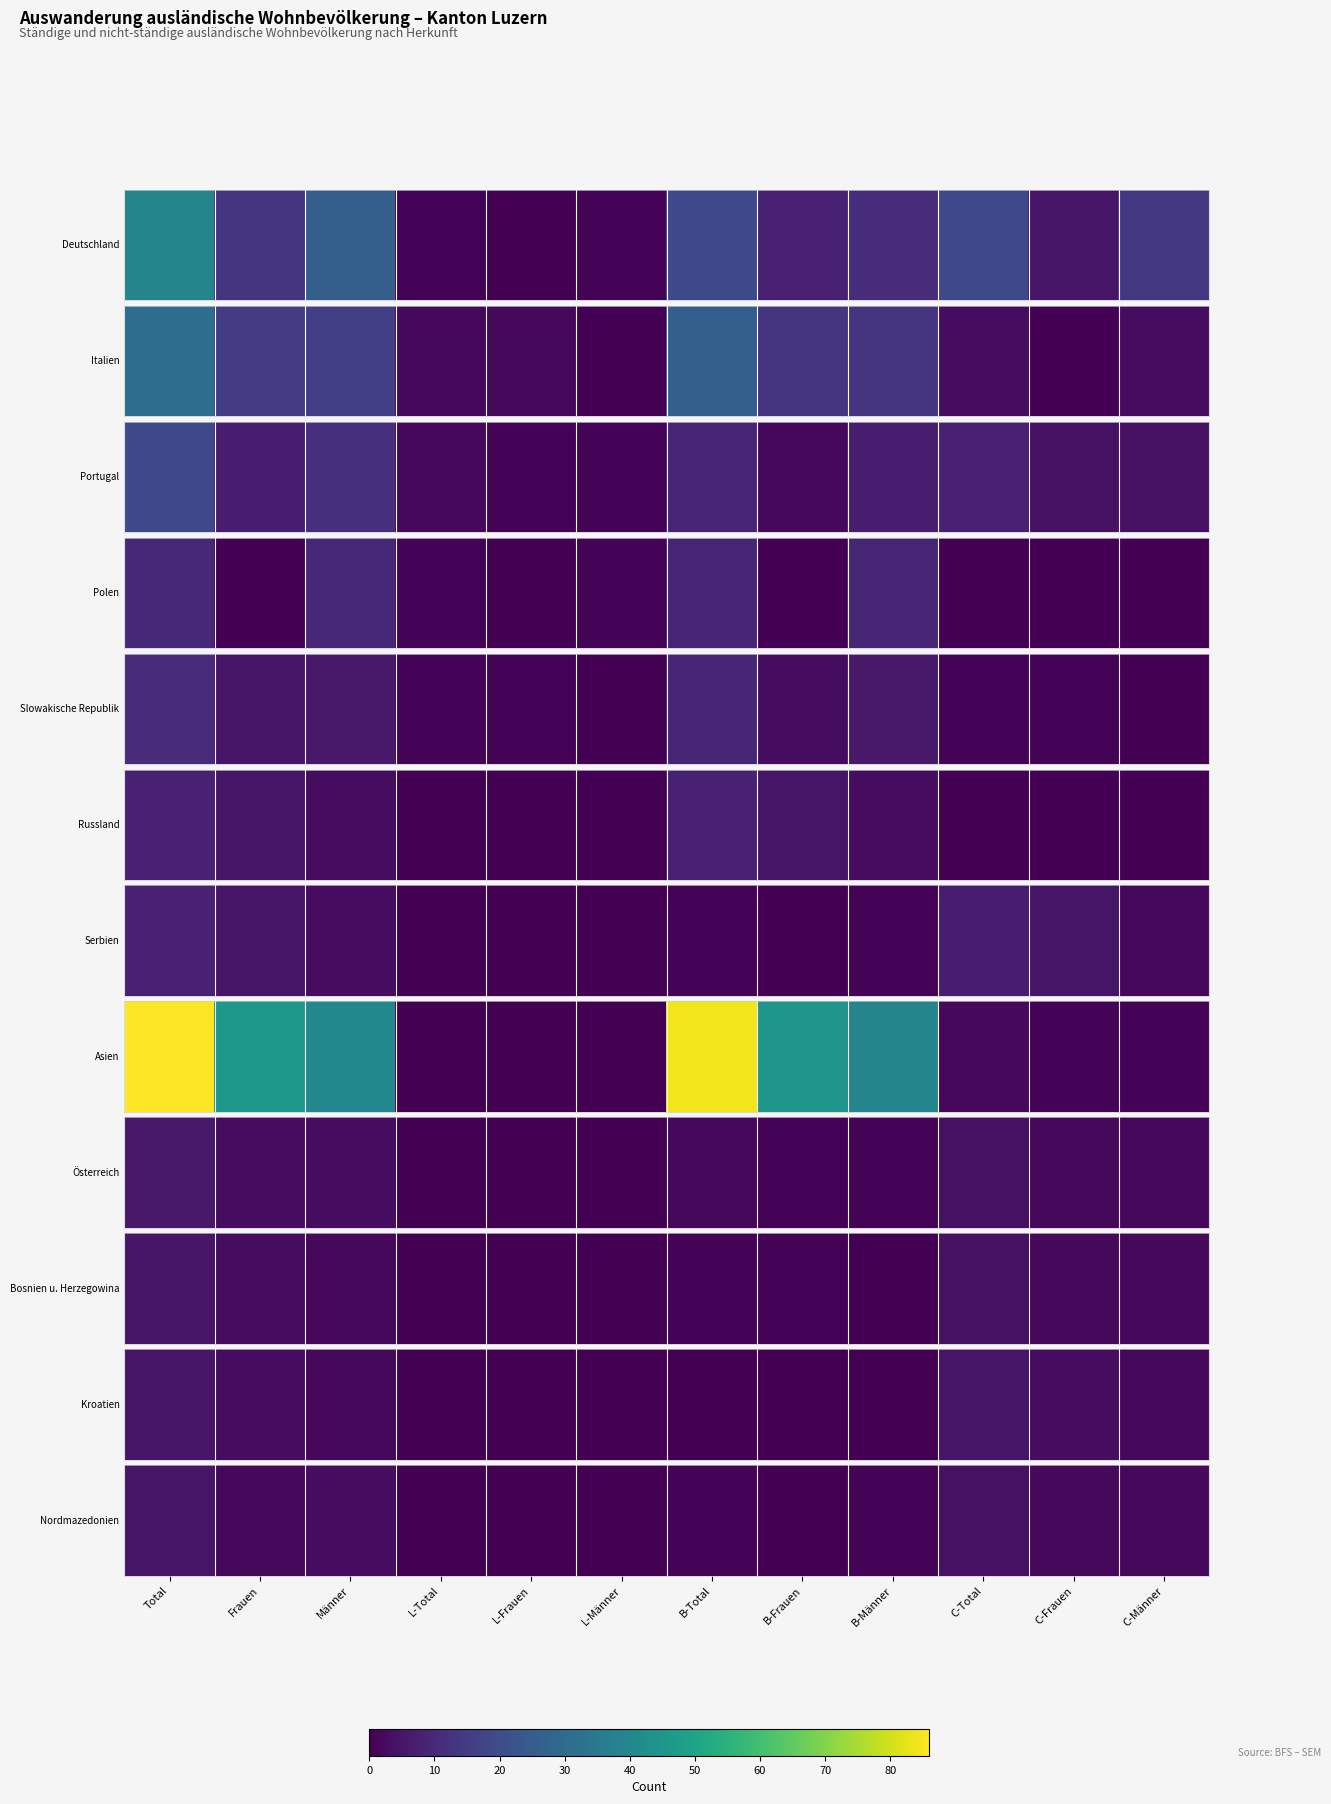

What is the change in value from Total to B-Total?

-4